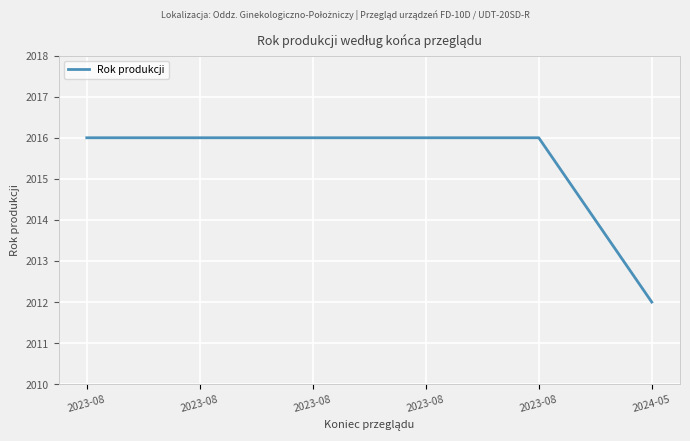

How many lines are shown in the chart?

1